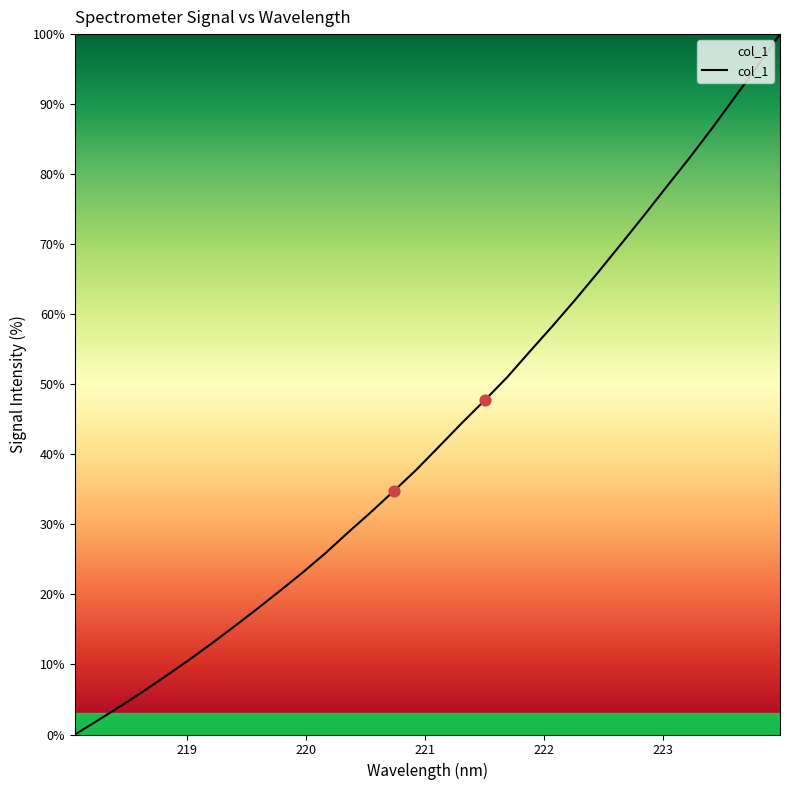

What is the greatest value displayed?

100.0